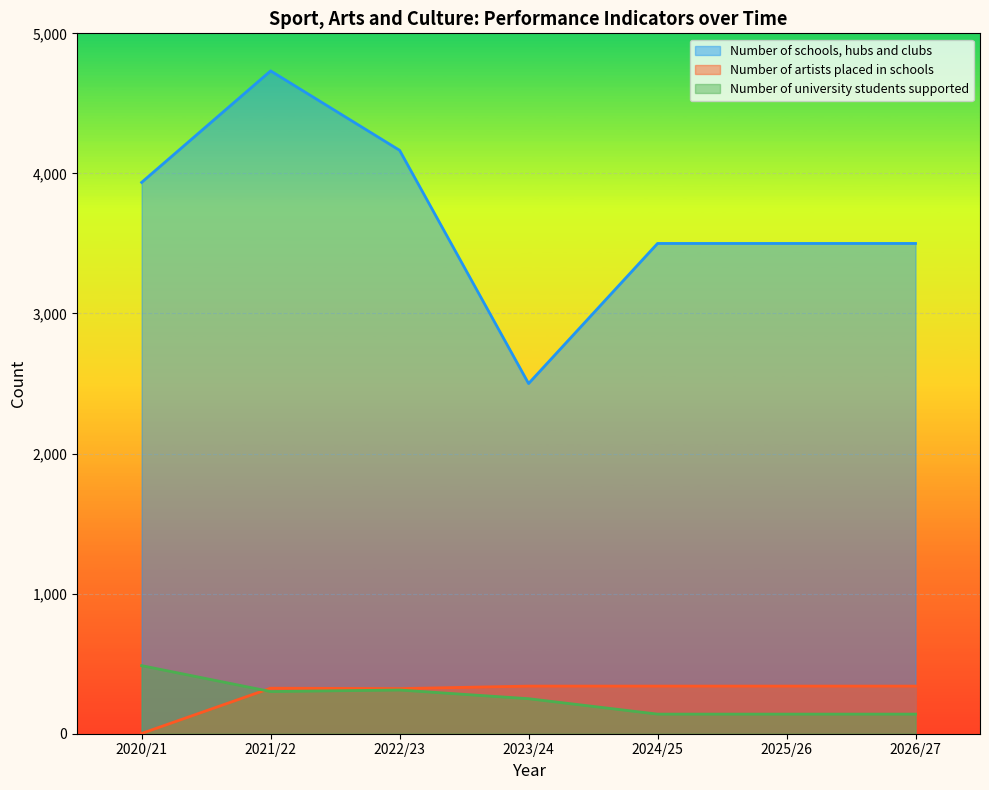

What are all the series names shown in the legend?

Number of schools, hubs and clubs, Number of artists placed in schools, Number of university students supported